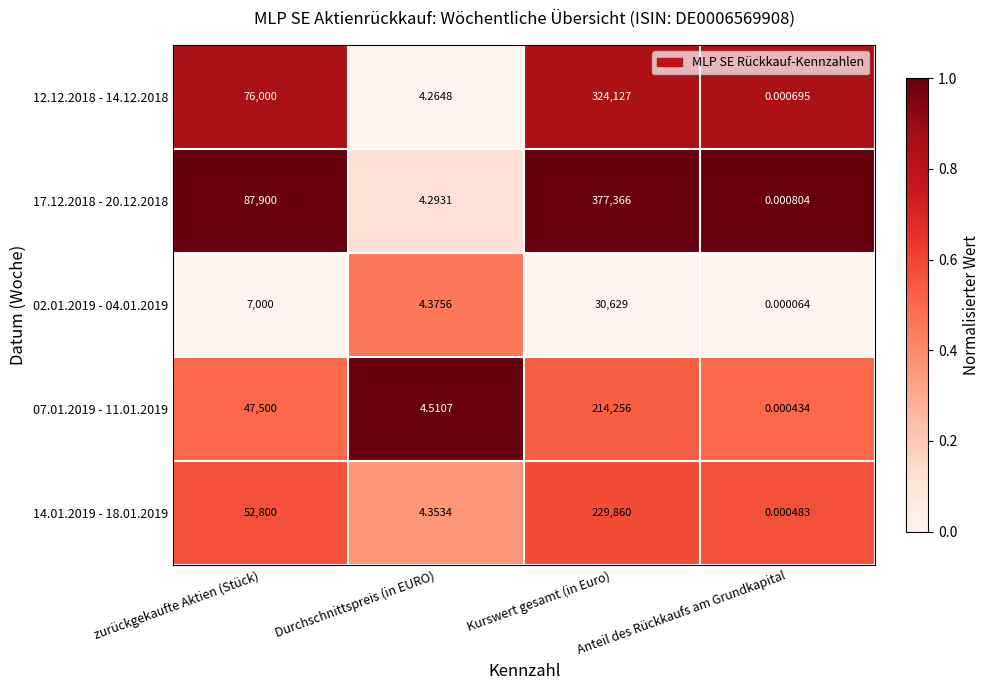

Which series has the widest spread of values?

17.12.2018 - 20.12.2018